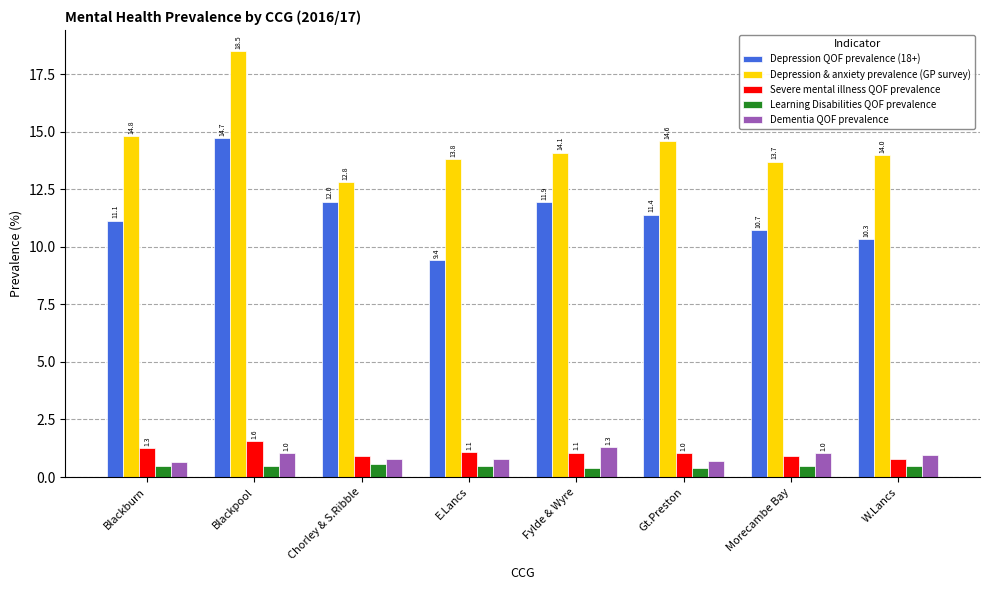

List the series in order of their peak value, highest first.

Depression & anxiety prevalence (GP survey), Depression QOF prevalence (18+), Severe mental illness QOF prevalence, Dementia QOF prevalence, Learning Disabilities QOF prevalence